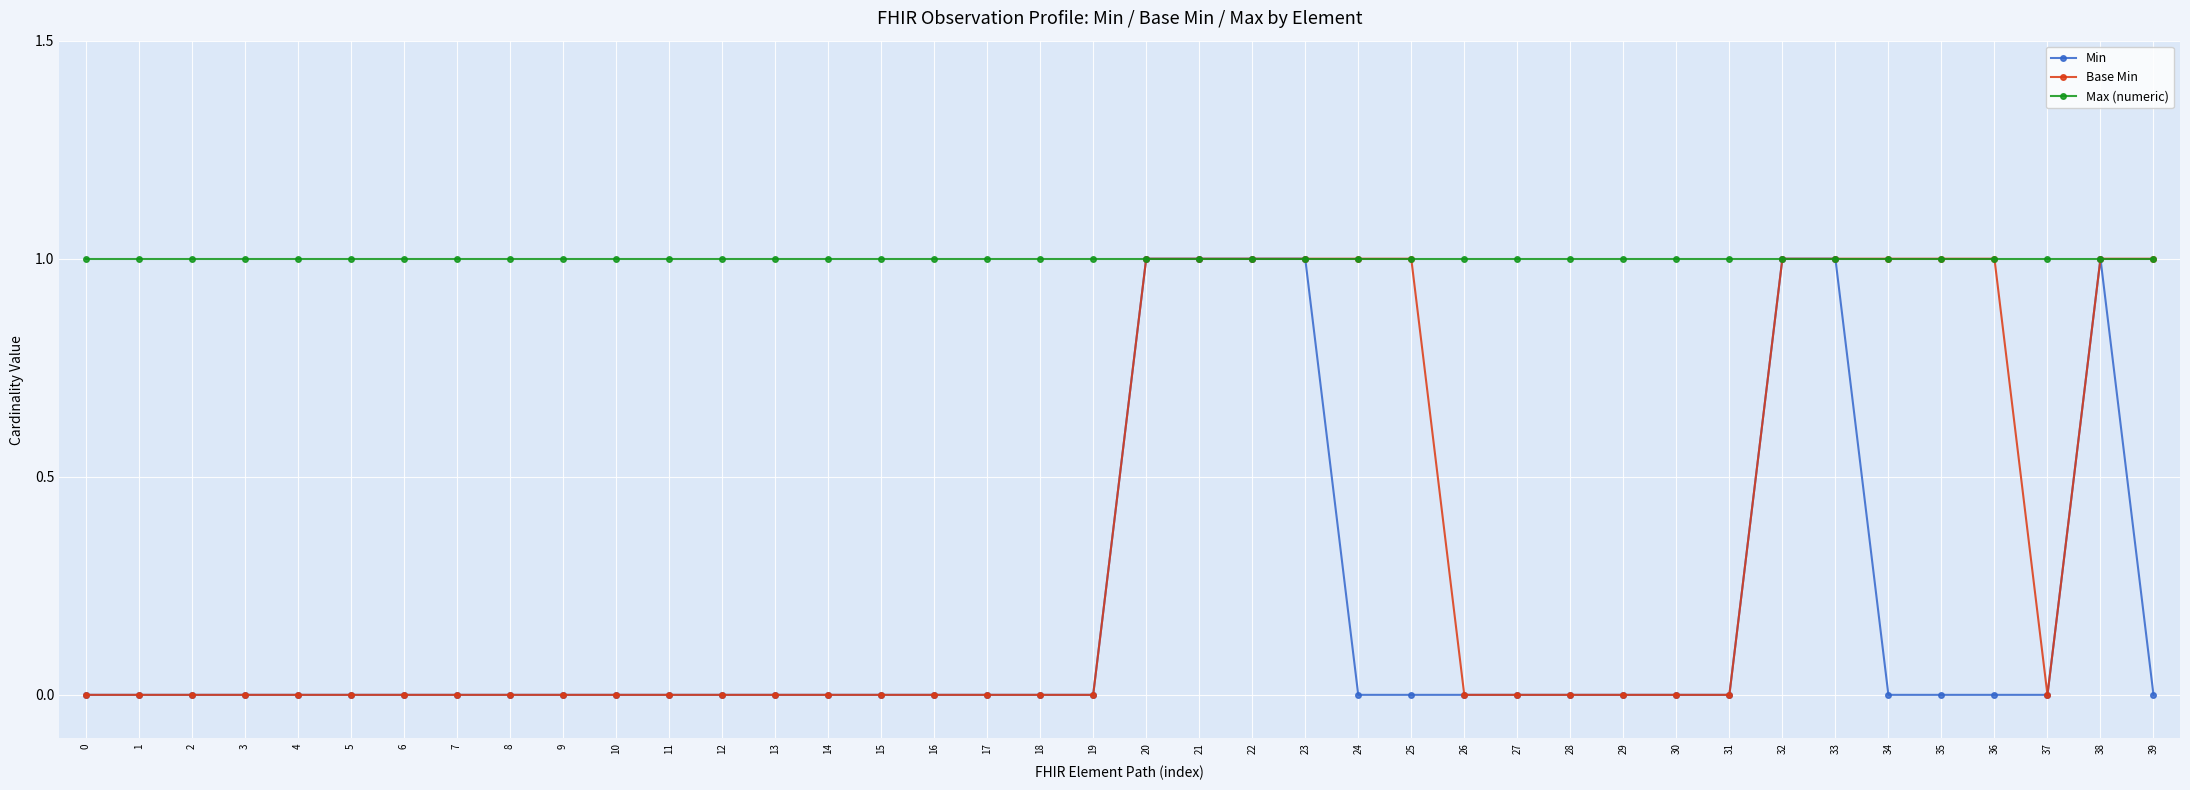

Reading left to right, what are all the values shown in this chart?

Min: 0=0	1=0	2=0	3=0	4=0	5=0	6=0	7=0	8=0	9=0	10=0	11=0	12=0	13=0	14=0	15=0	16=0	17=0	18=0	19=0	20=1	21=1	22=1	23=1	24=0	25=0	26=0	27=0	28=0	29=0	30=0	31=0	32=1	33=1	34=0	35=0	36=0	37=0	38=1	39=0
Base Min: 0=0	1=0	2=0	3=0	4=0	5=0	6=0	7=0	8=0	9=0	10=0	11=0	12=0	13=0	14=0	15=0	16=0	17=0	18=0	19=0	20=1	21=1	22=1	23=1	24=1	25=1	26=0	27=0	28=0	29=0	30=0	31=0	32=1	33=1	34=1	35=1	36=1	37=0	38=1	39=1
Max (numeric): 0=1	1=1	2=1	3=1	4=1	5=1	6=1	7=1	8=1	9=1	10=1	11=1	12=1	13=1	14=1	15=1	16=1	17=1	18=1	19=1	20=1	21=1	22=1	23=1	24=1	25=1	26=1	27=1	28=1	29=1	30=1	31=1	32=1	33=1	34=1	35=1	36=1	37=1	38=1	39=1